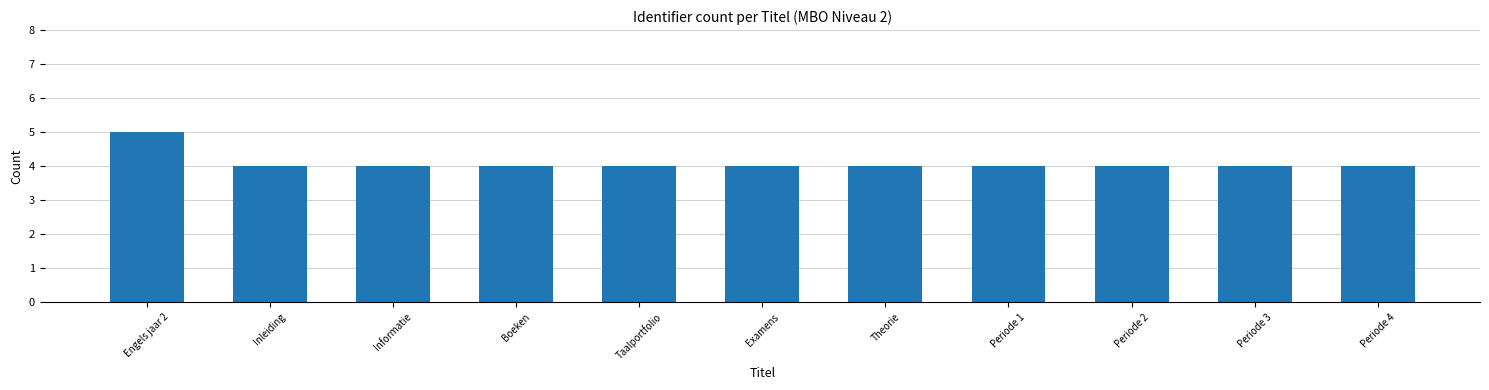

Reading left to right, transcribe all the data shown in this chart.

5	4	4	4	4	4	4	4	4	4	4